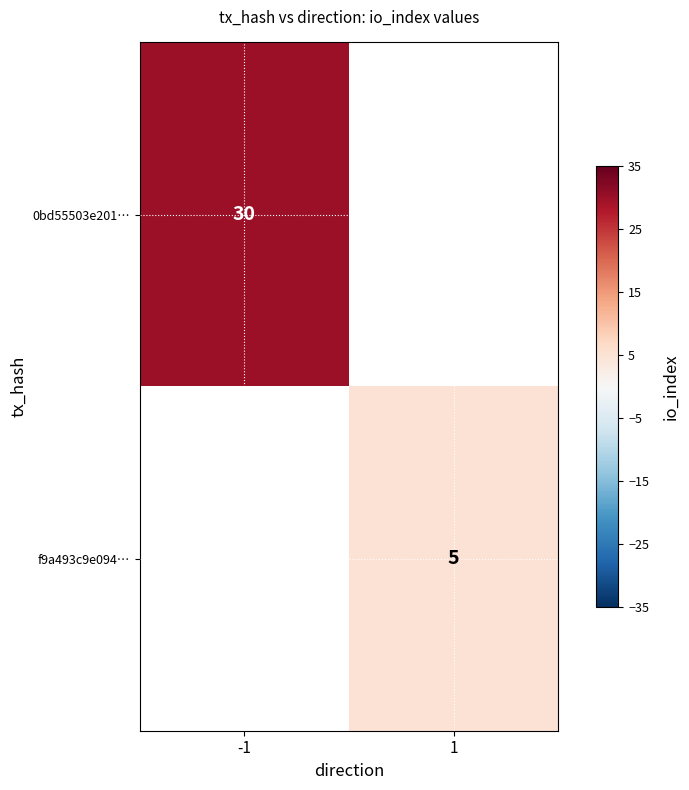

Is the value of 0bd55503e201… at -1 greater than the value of f9a493c9e094… at 1?

Yes